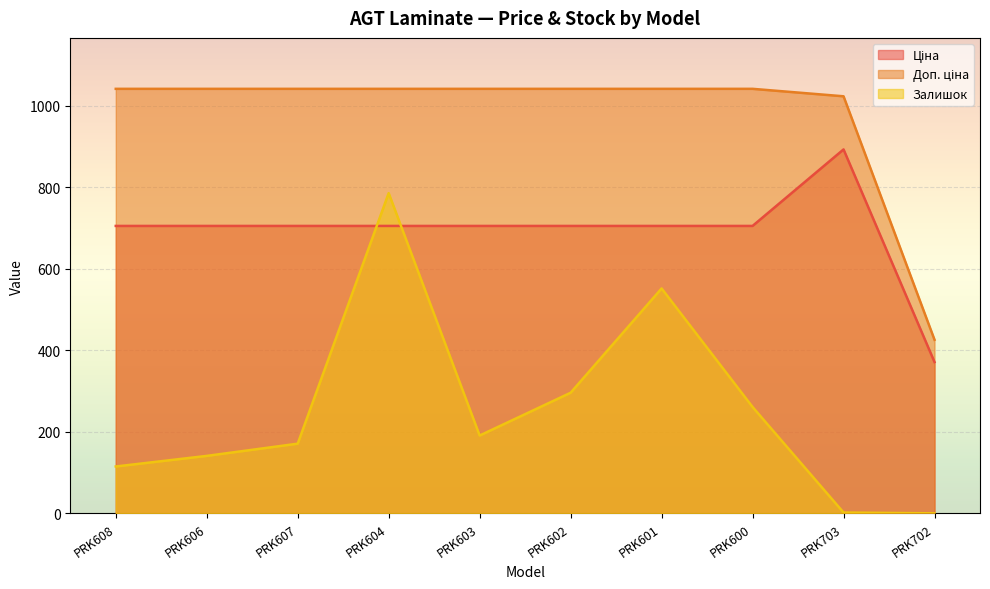

How many lines are shown in the chart?

3